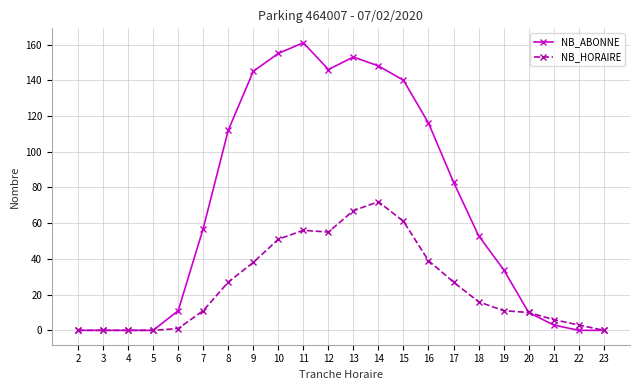

What is the sum of the NB_ABONNE values at 13 and 4?

153